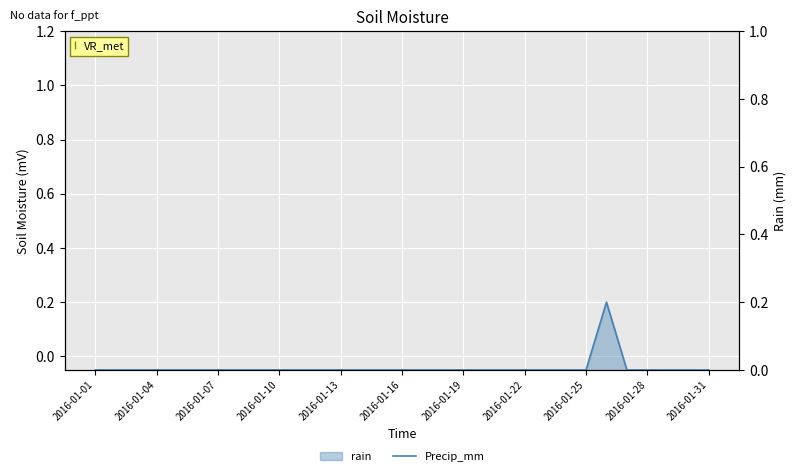

How many values are between 0 and 1?

31